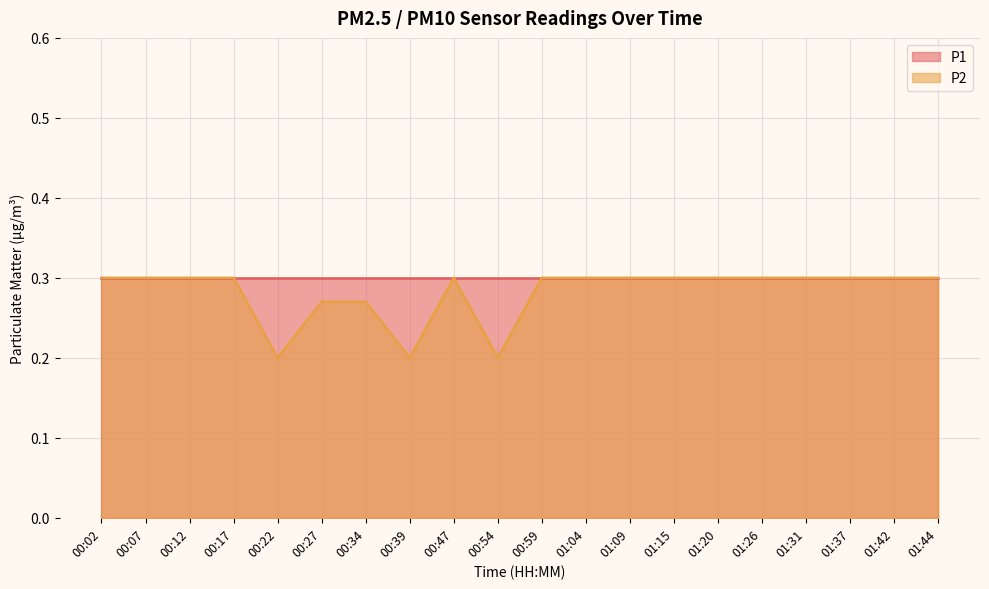

What is the maximum value shown in the chart?

0.3